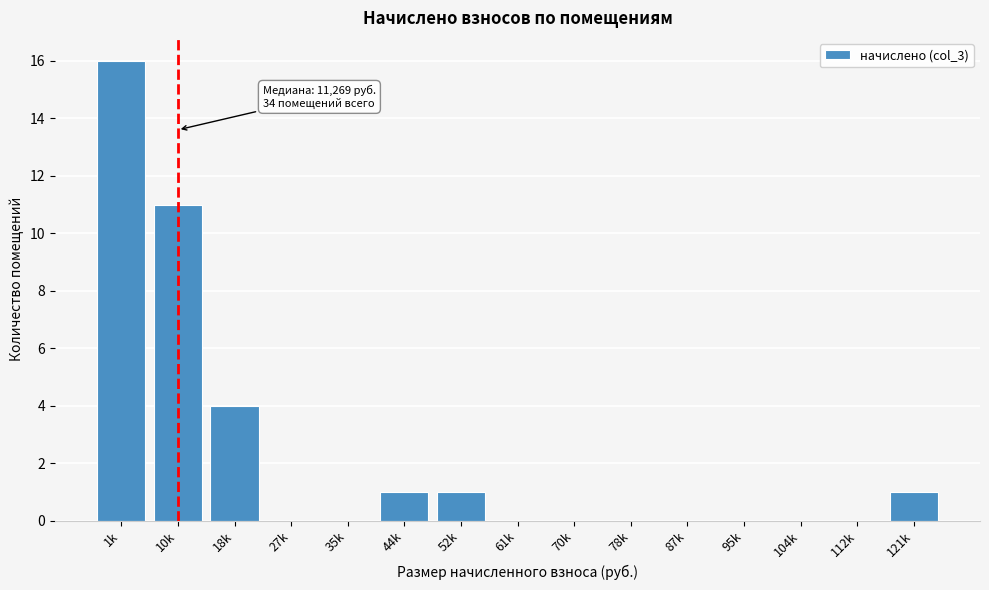

Reading left to right, list all the values displayed in this chart.

1k=16	10k=11	18k=4	27k=0	35k=0	44k=1	52k=1	61k=0	70k=0	78k=0	87k=0	95k=0	104k=0	112k=0	121k=1